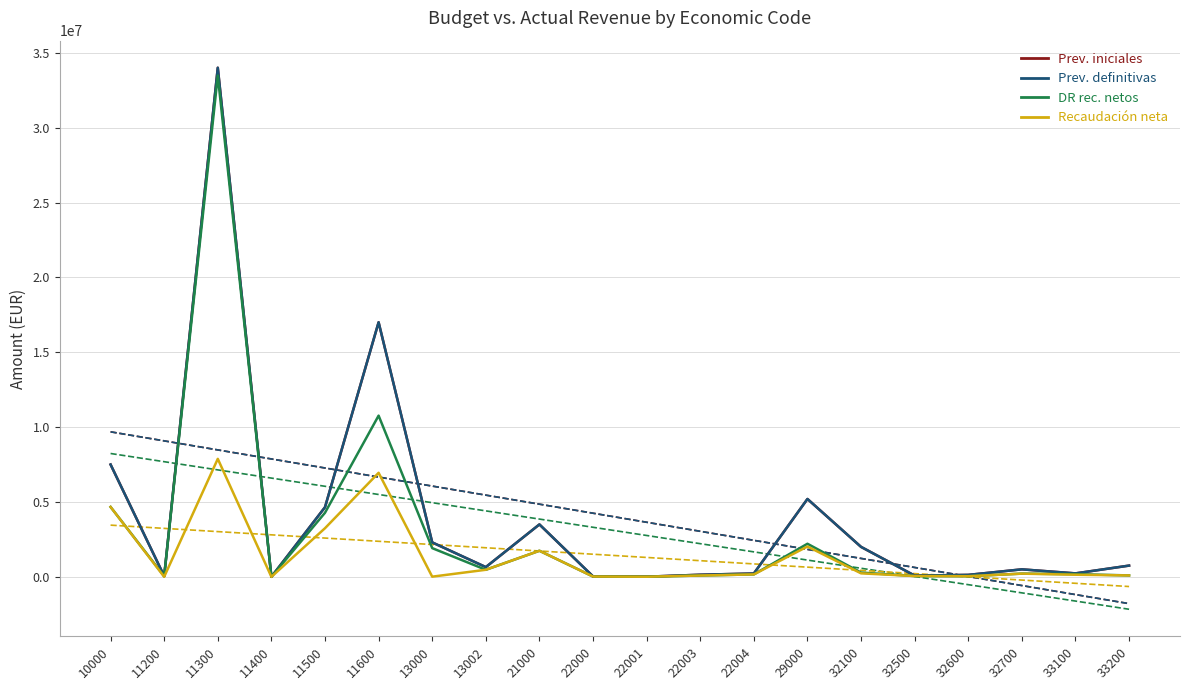

What is the maximum value shown in the chart?

34000000.0